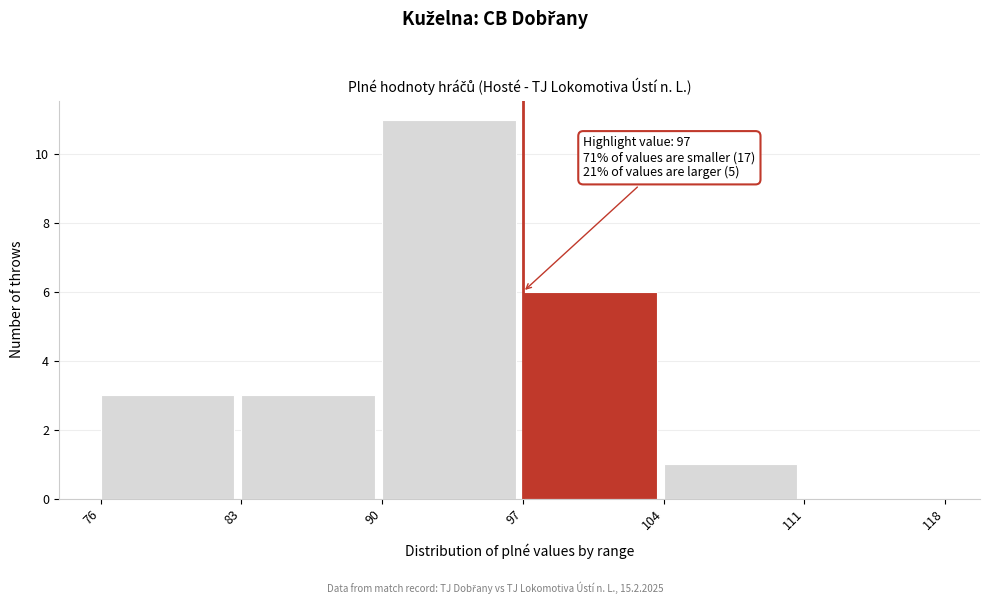

Over which range of the x-axis is the bar tallest?

90 to 97